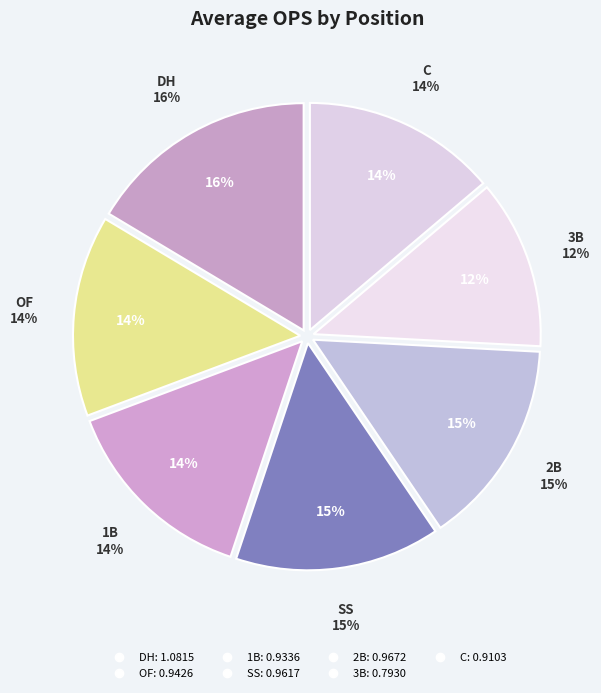

Is it true that 2B is 15% of the pie?

True